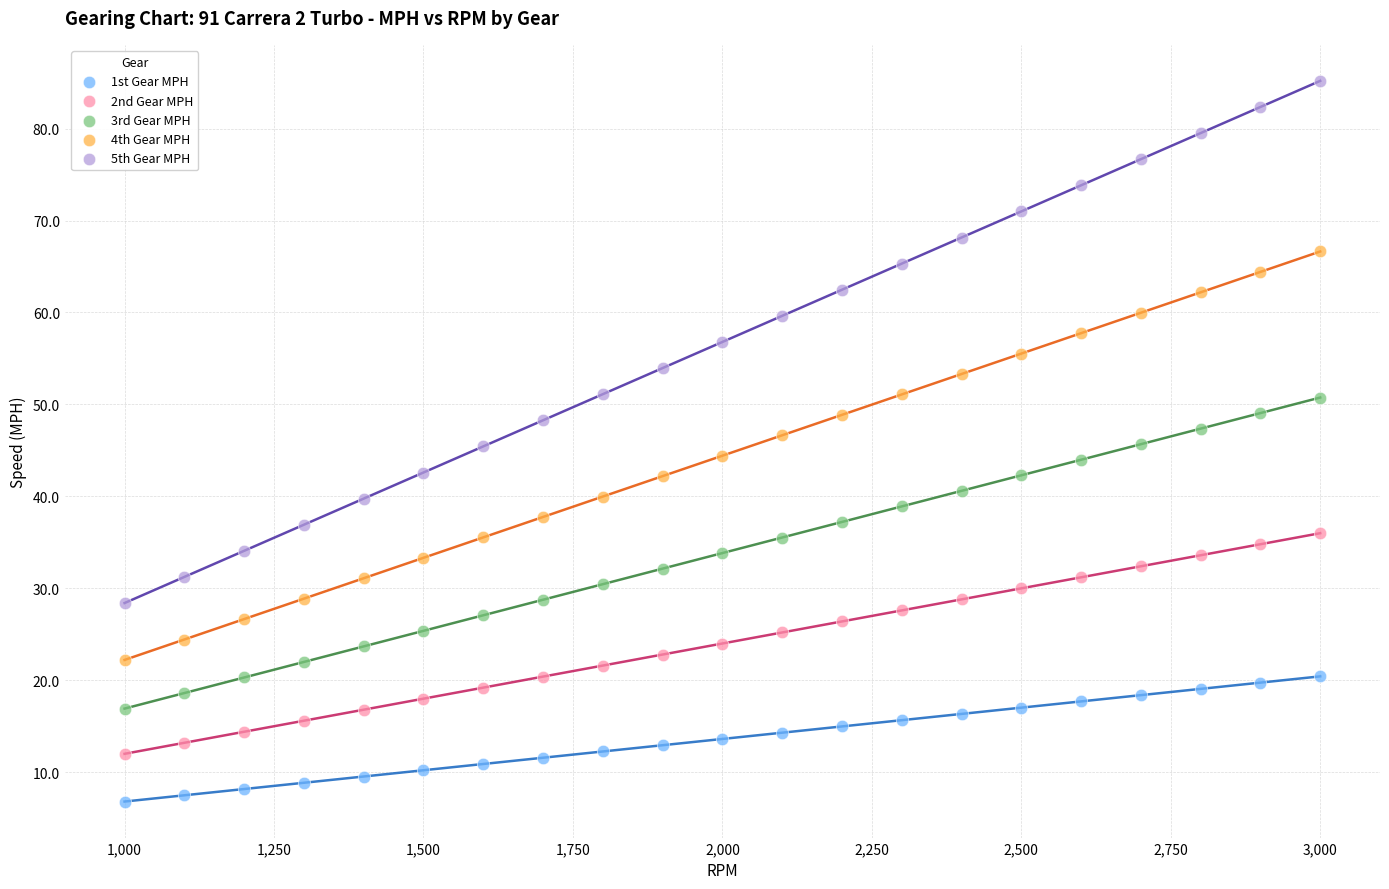

Across all data points, what is the range of X values (max minus min)?

2000.0